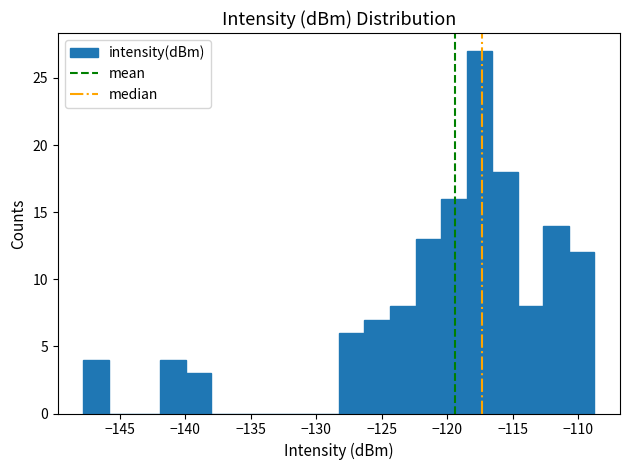

Read against the x-axis, roughly where is the centre of the tallest bar?

-117.5